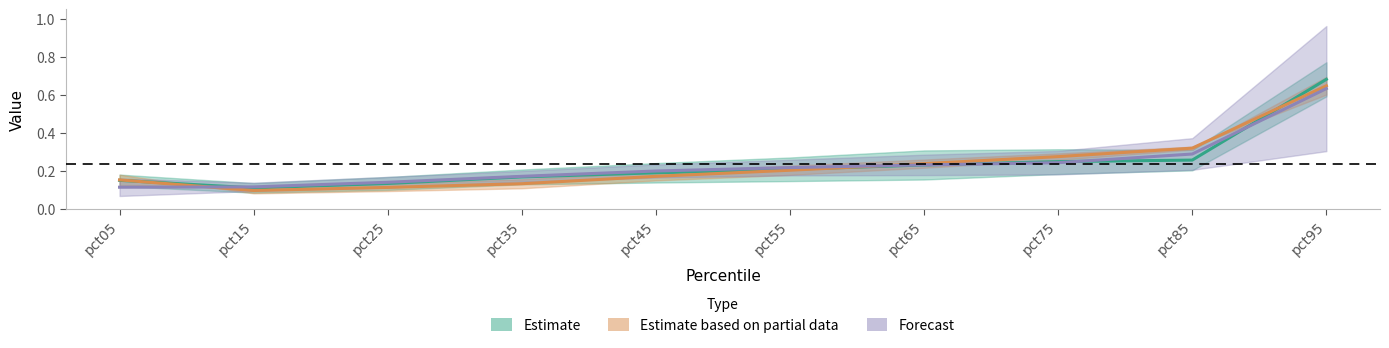

The value of Forecast at pct05 is 0.1. True or false?

True